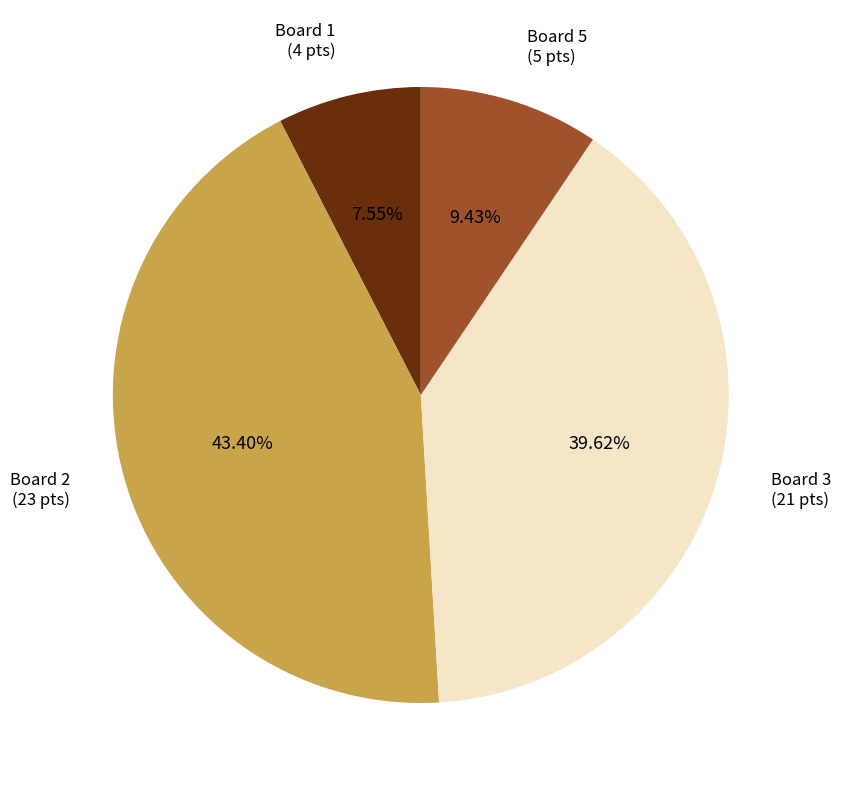

Do Board 5 and Board 1 together represent more than half of the pie?

No